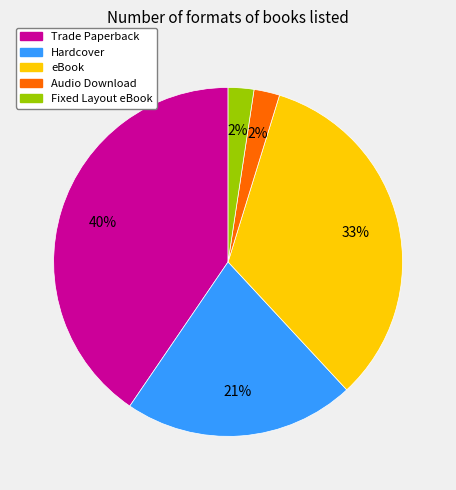

To the nearest percent, what is the average slice percentage?

20%